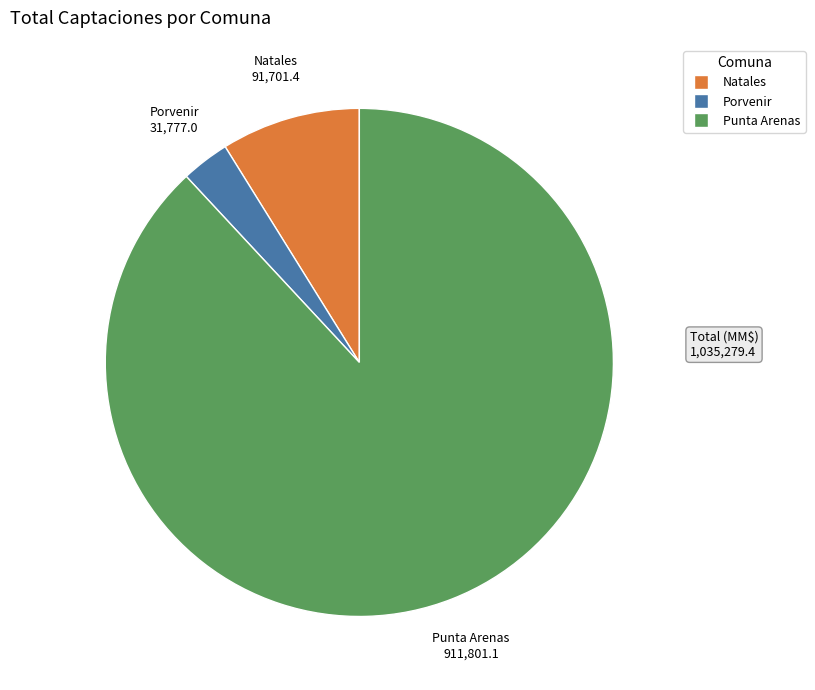

Is it true that Punta Arenas is 88% of the pie?

True